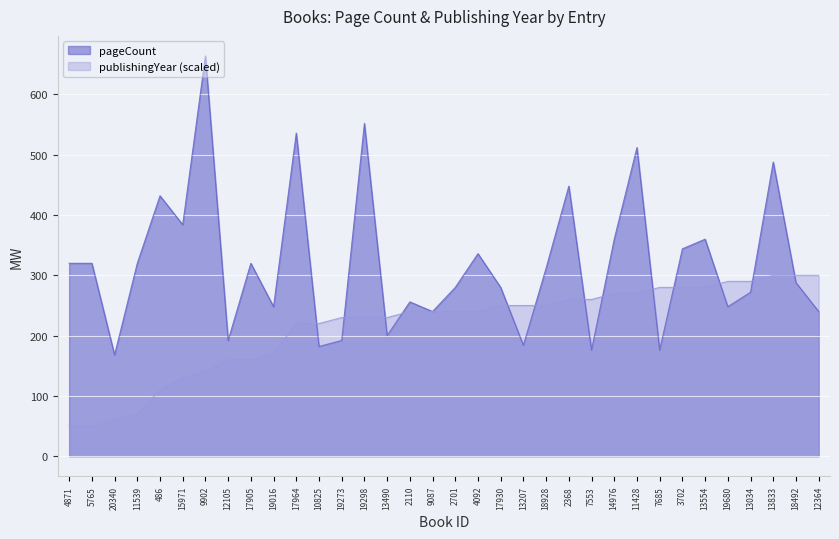

What is the label of the 15th point from the left?

13490